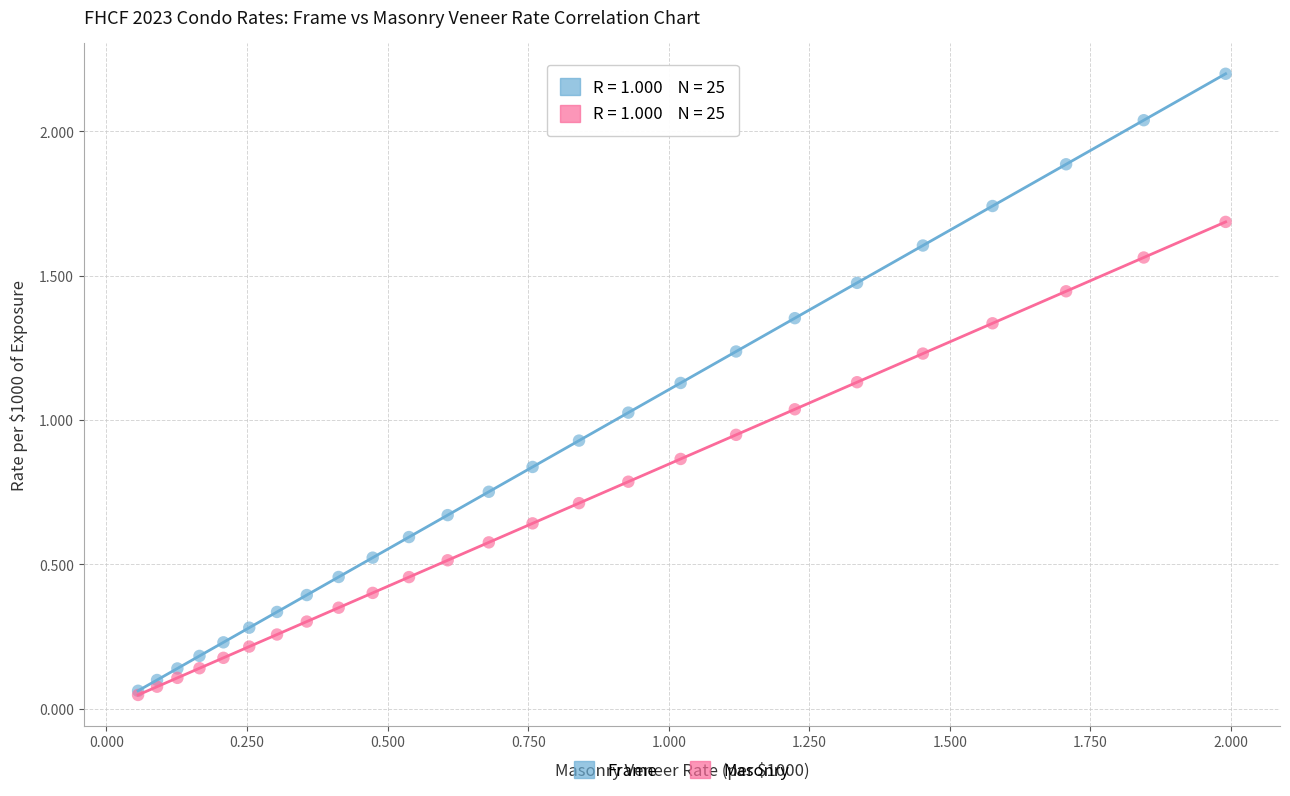

What are all the series names shown in the legend?

Frame, Masonry